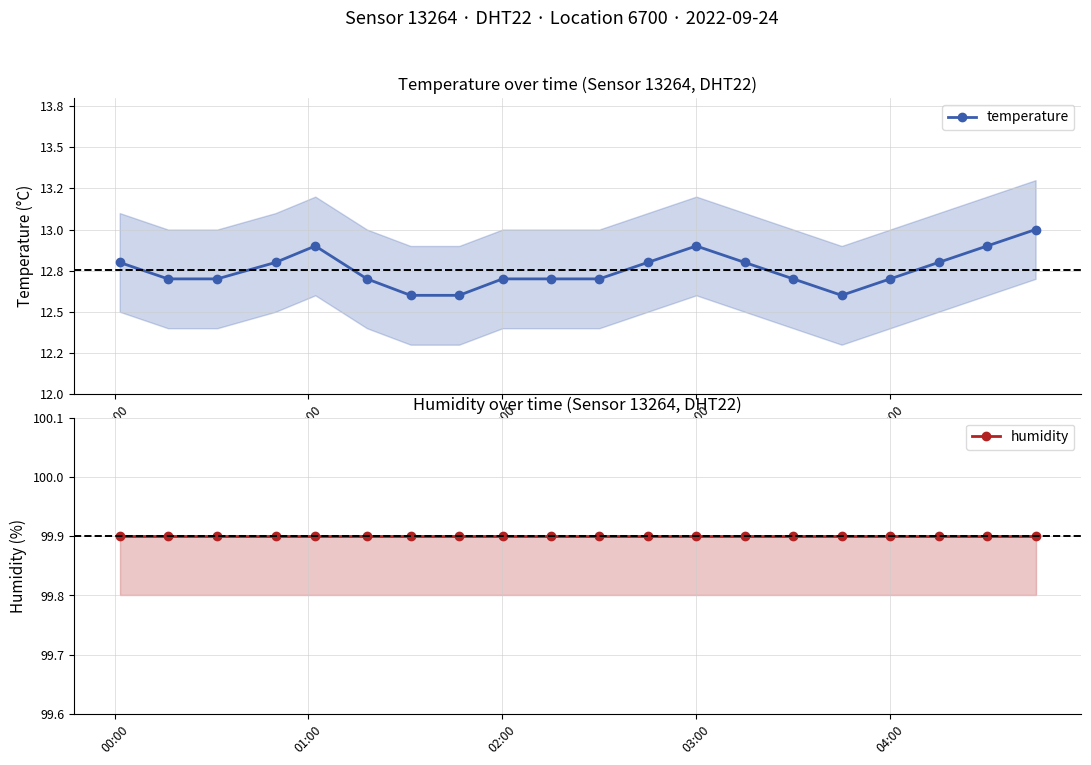

What is the total value across all series at 02:00?

112.6